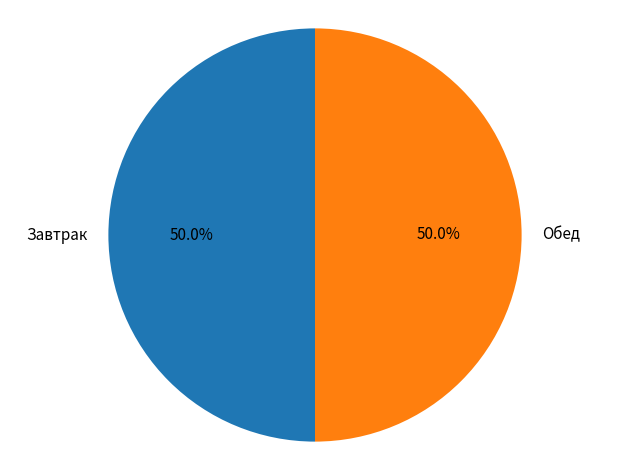

Approximately how many times larger is the value at Обед compared to Завтрак?

1.0